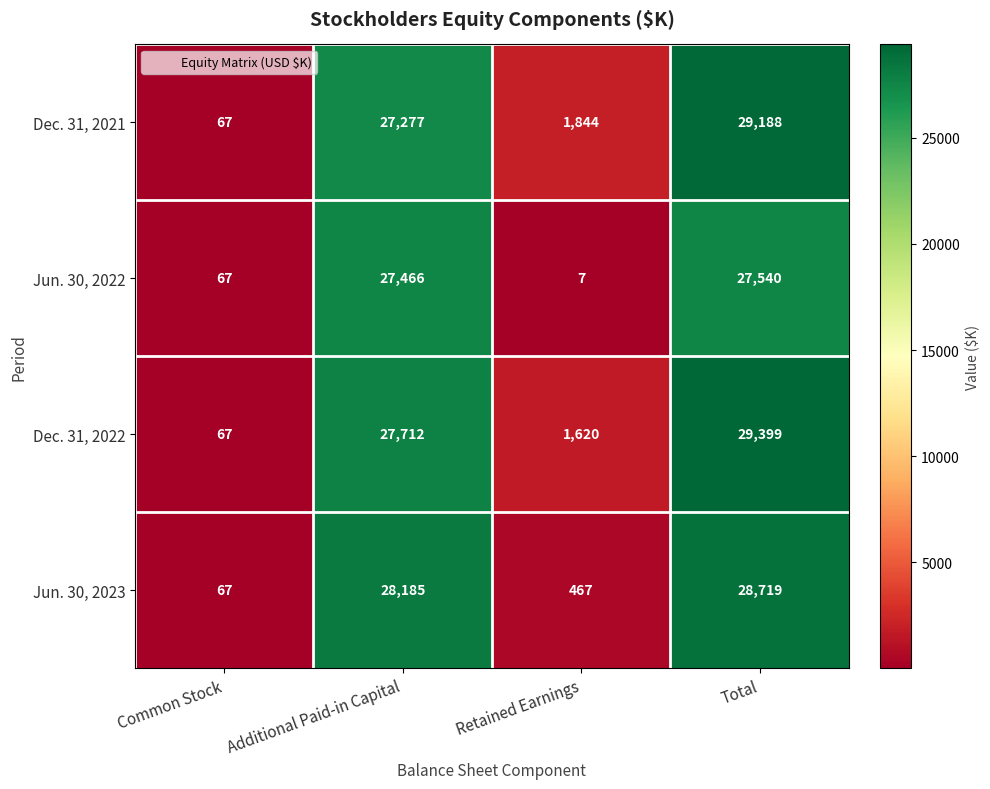

At how many categories does at least one series exceed 15764?

2